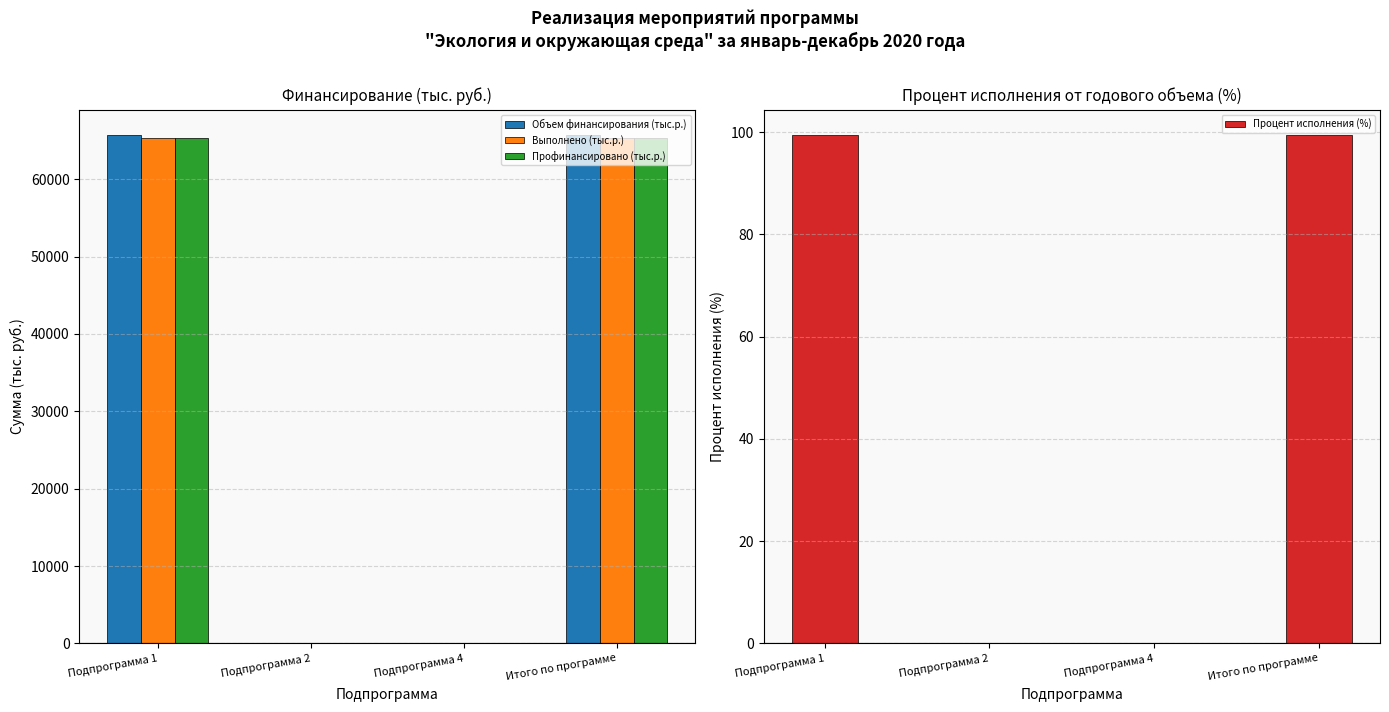

How many bars are there in total?

16